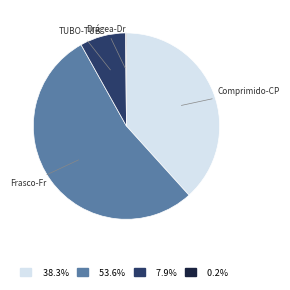

Does 53.6% represent more than half of the total?

Yes